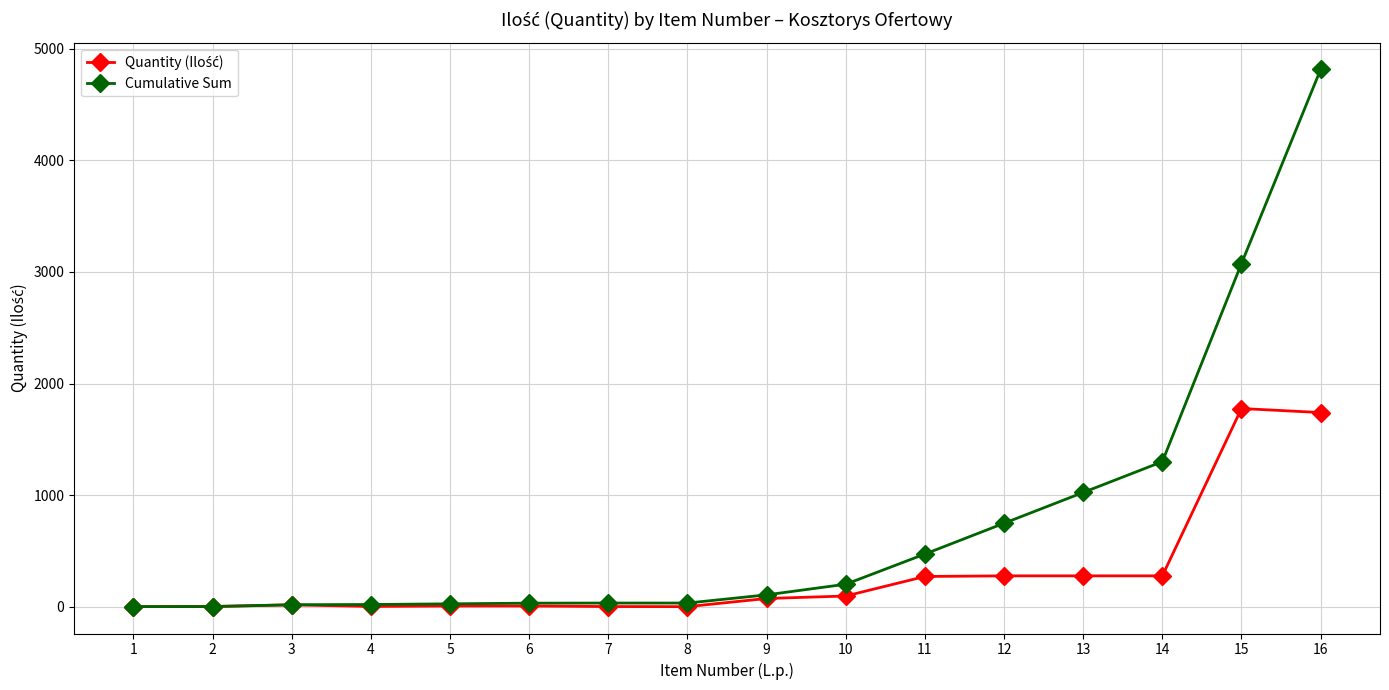

Which series has the largest range (max minus min)?

Cumulative Sum